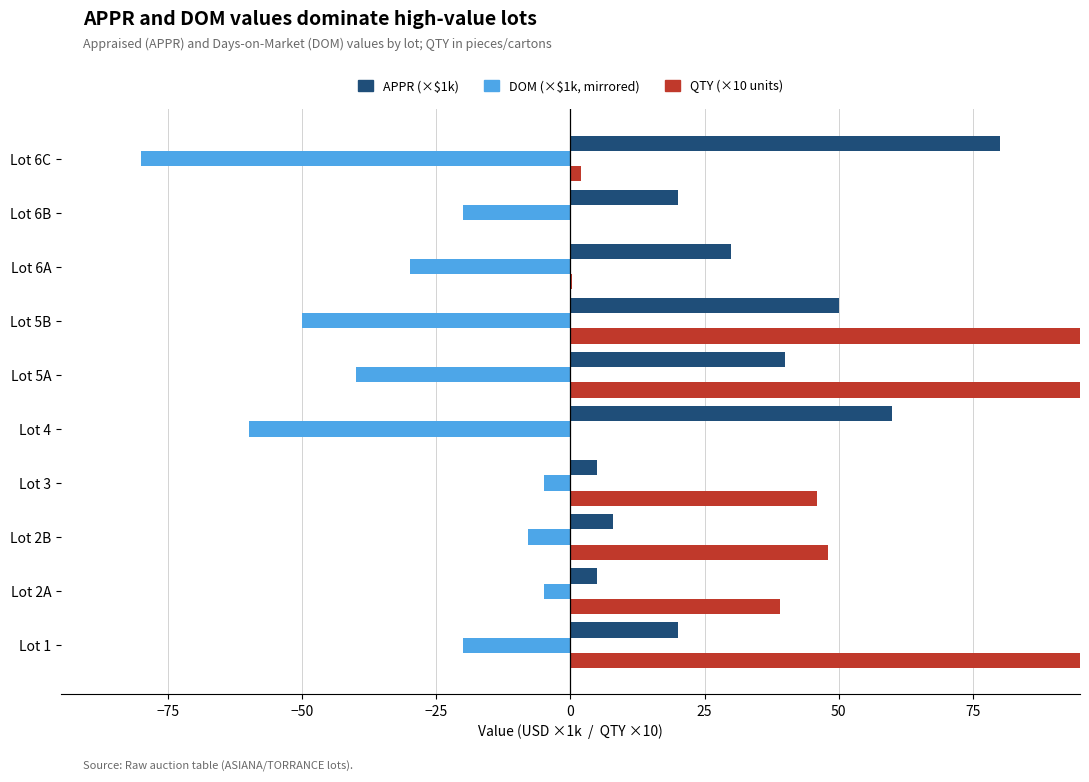

What is the smallest value displayed?

-80.0